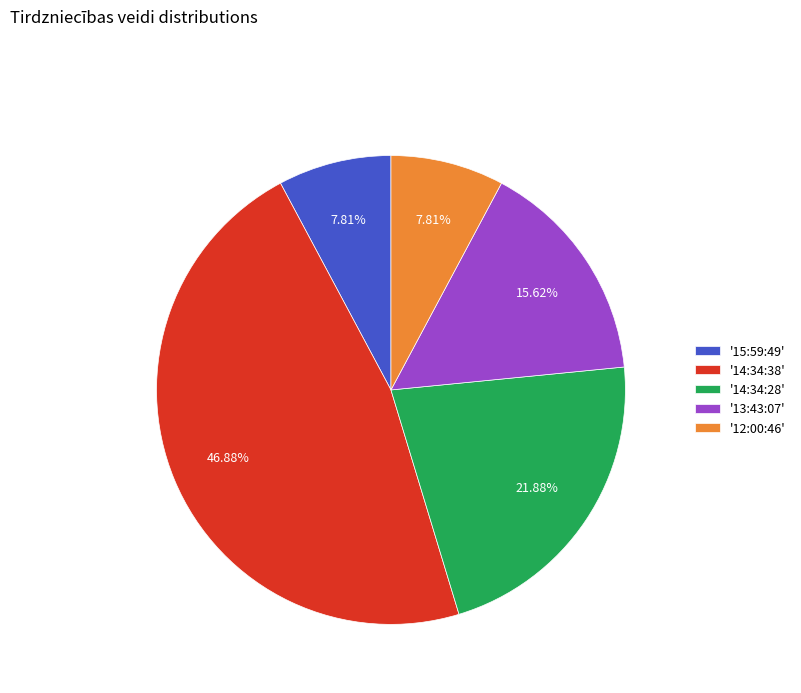

Does any single category account for the majority?

No